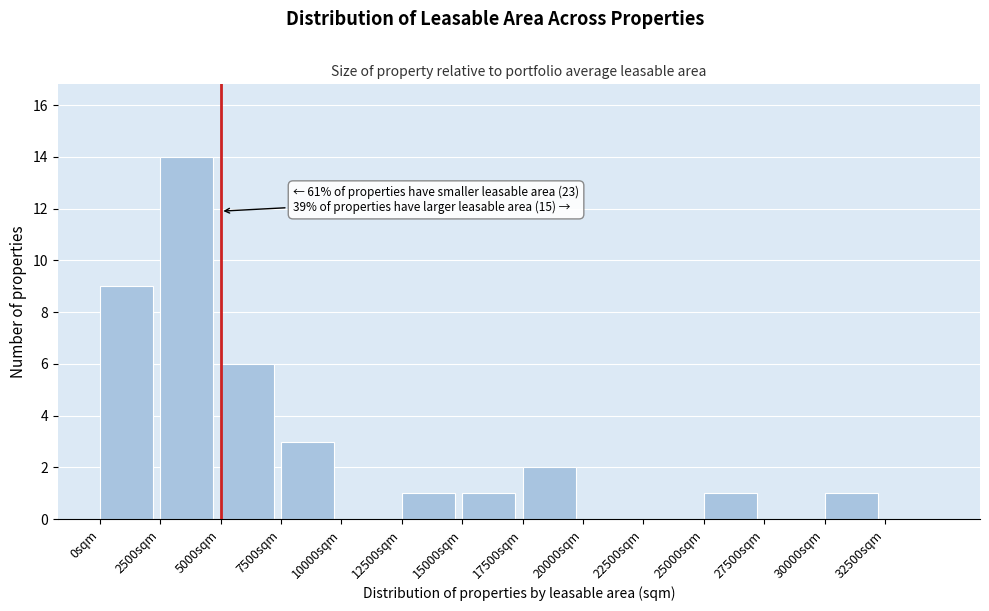

Over which range of the x-axis is the bar tallest?

2500 to 5000